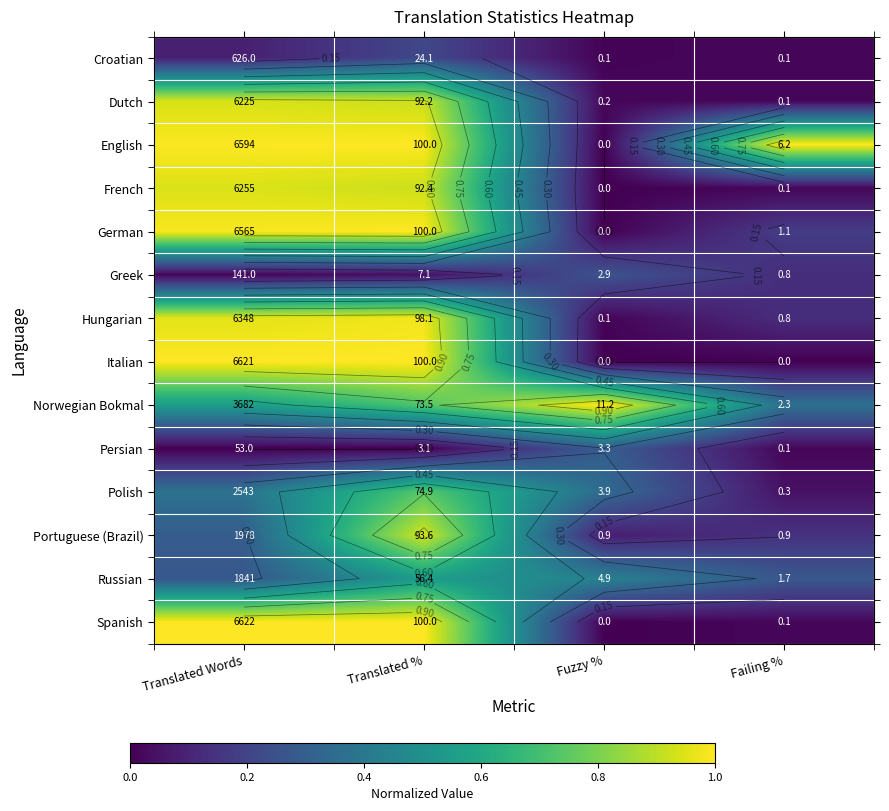

Which series changed the most between Translated Words and Translated %?

Portuguese (Brazil)